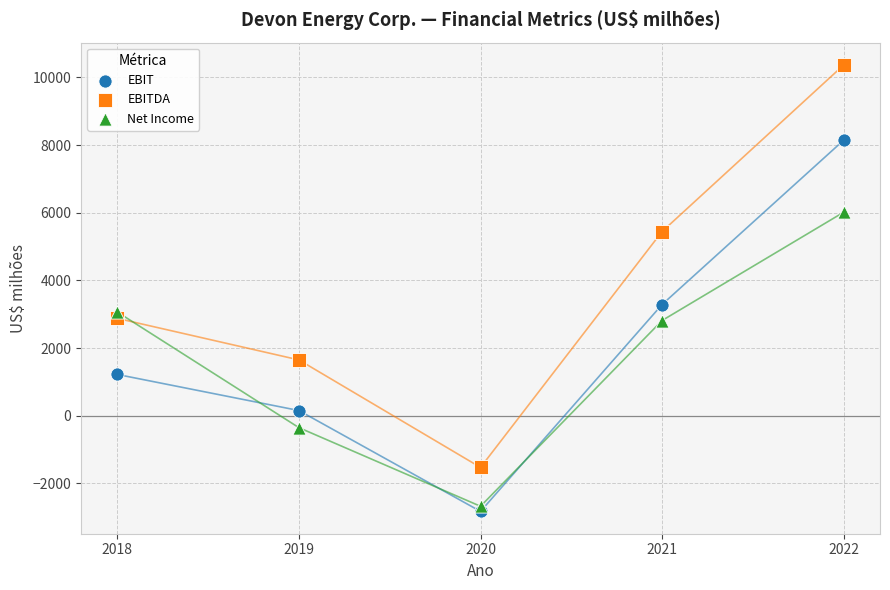

Which series has the largest Y range (max minus min)?

EBITDA